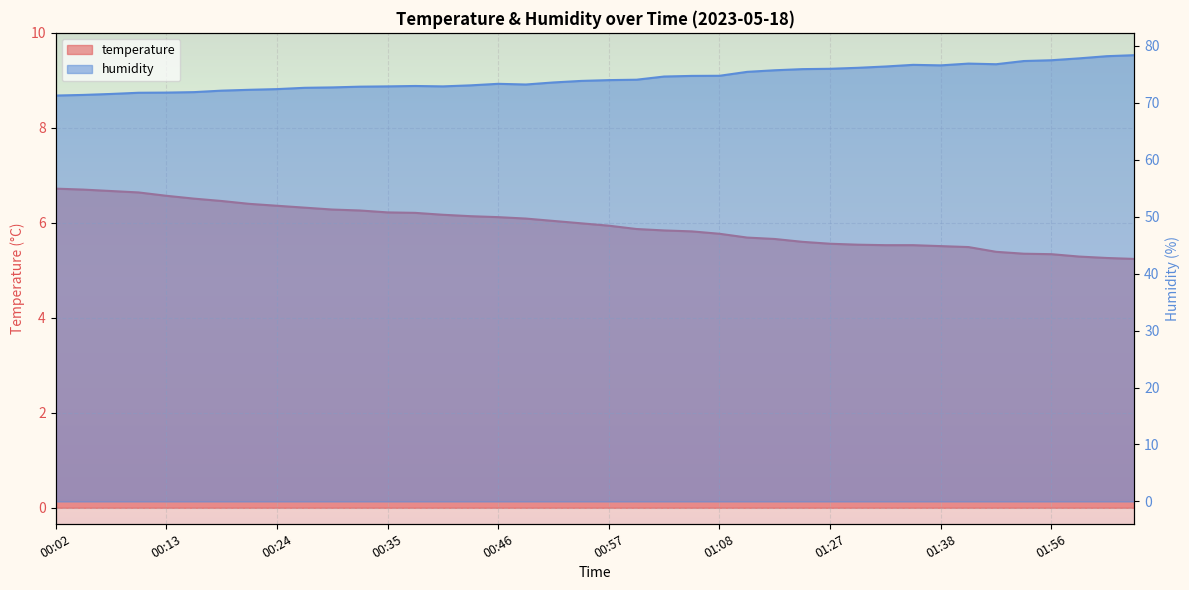

Which has a higher value, 01:05 or 00:21?

00:21